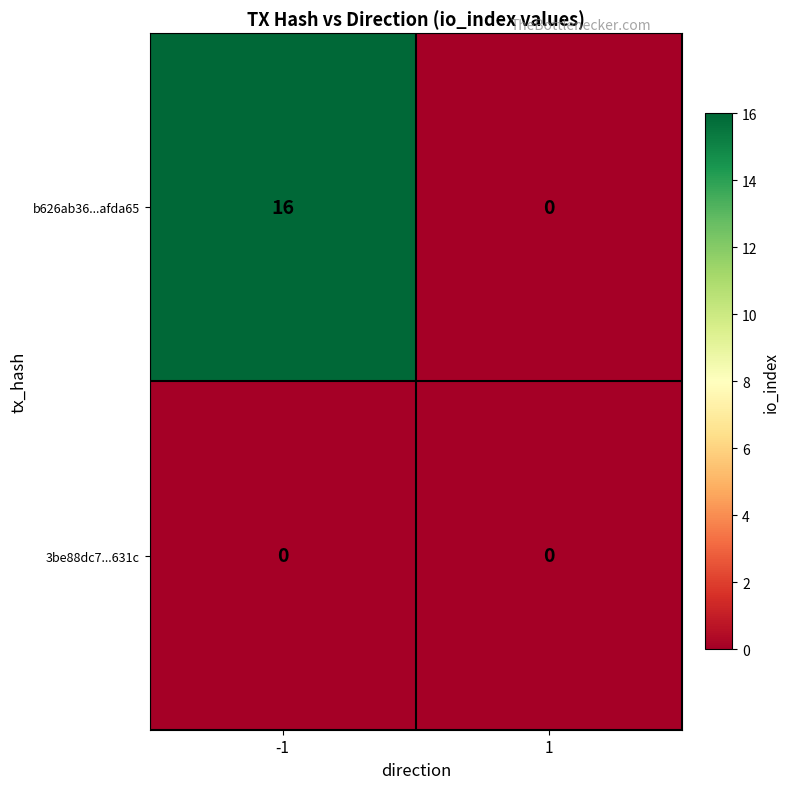

Is it true that b626ab36...afda65 equals 16 at -1?

True